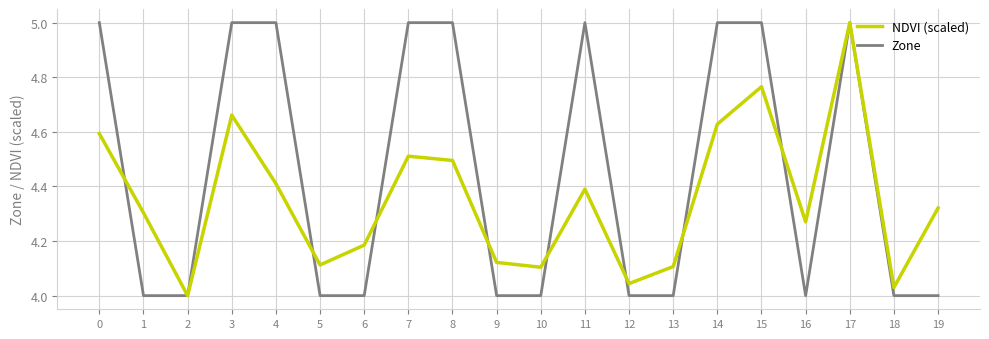

Which category has the highest value in the NDVI (scaled) series?

17